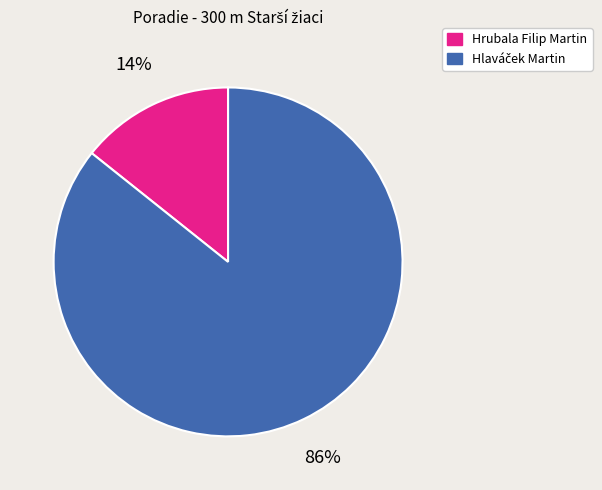

Is Hrubala Filip Martin the majority of the pie?

No